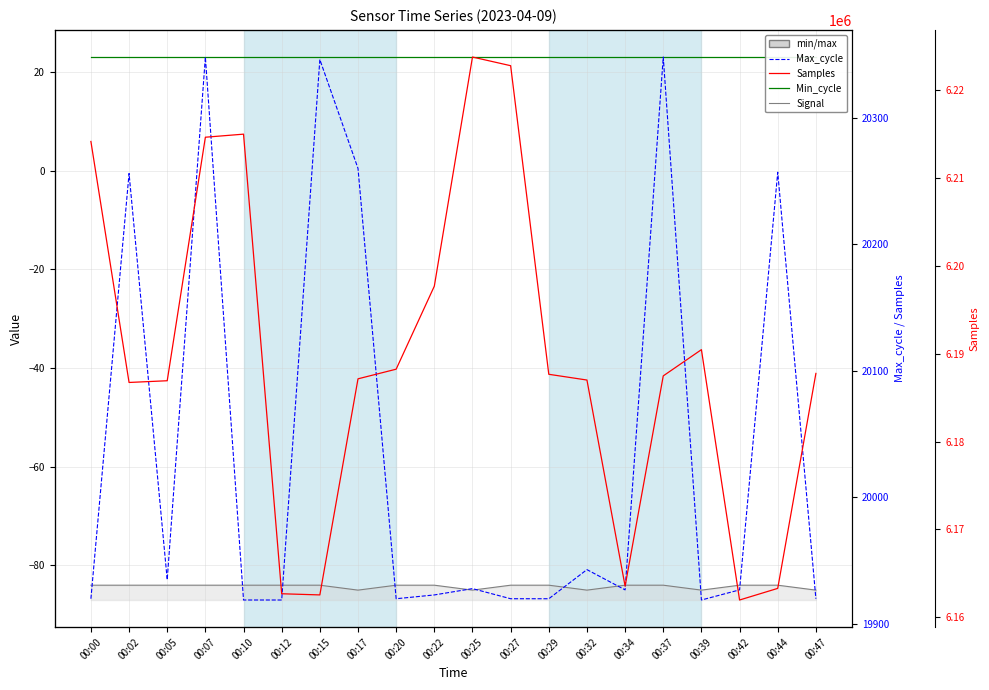

At how many categories does at least one series exceed 3767364?

20